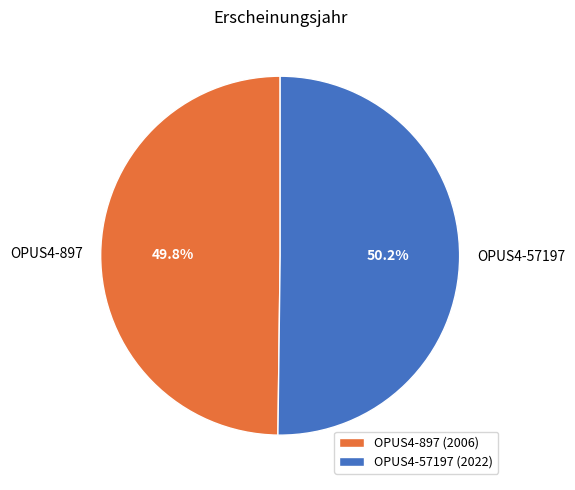

Is the sum of OPUS4-897 and OPUS4-57197 greater than half?

Yes